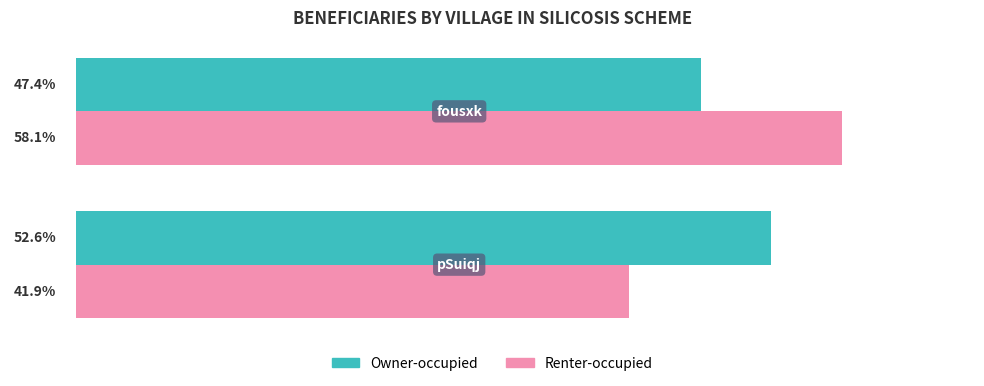

List the series in order of their peak value, lowest first.

Owner-occupied, Renter-occupied